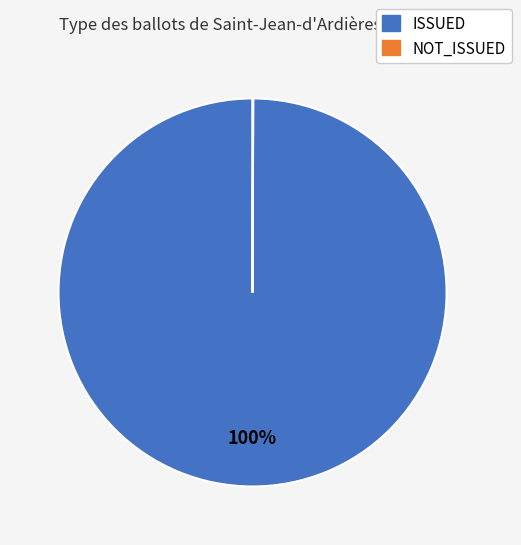

To the nearest percent, what is the average slice percentage?

50%